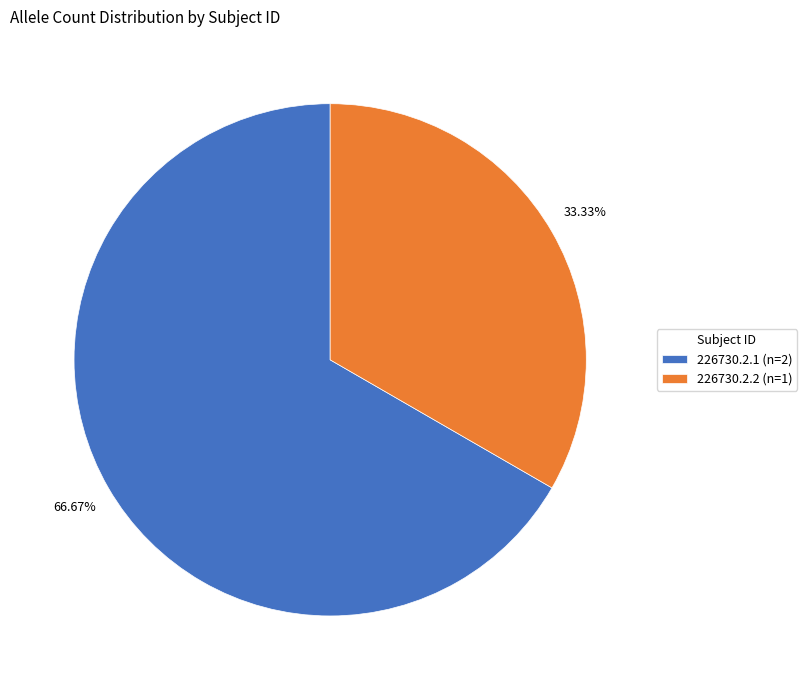

Approximately how many times larger is the value at 226730.2.1 (n=2) compared to 226730.2.2 (n=1)?

2.0